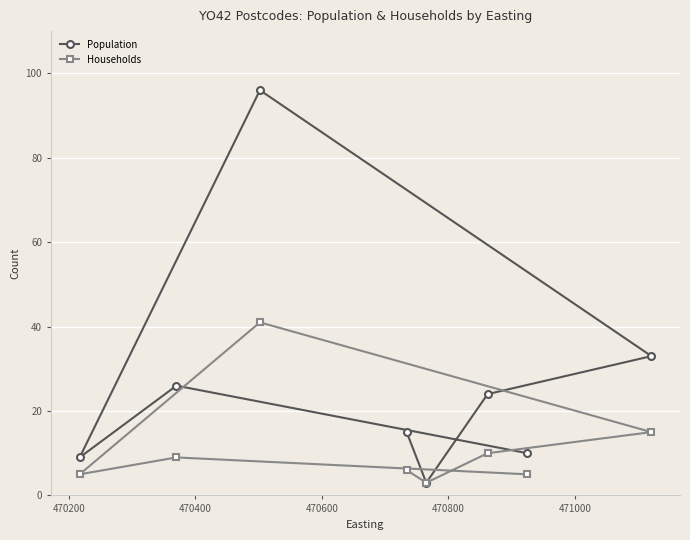

What is the greatest value displayed?

96